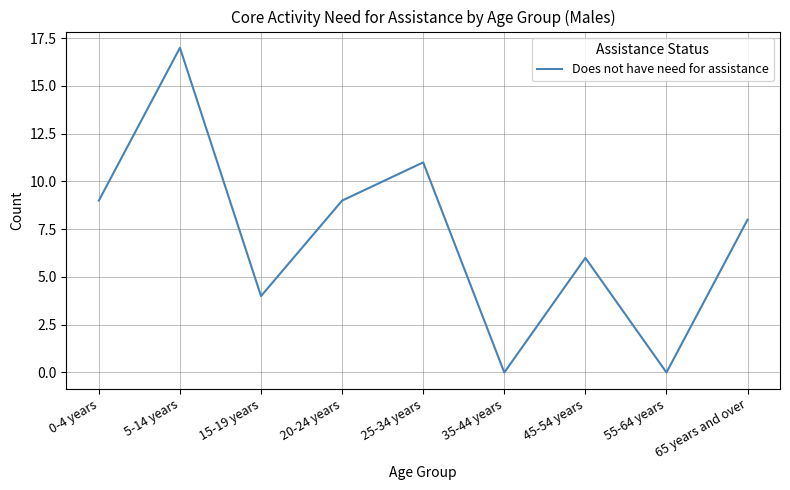

The value at 65 years and over is 12. True or false?

False